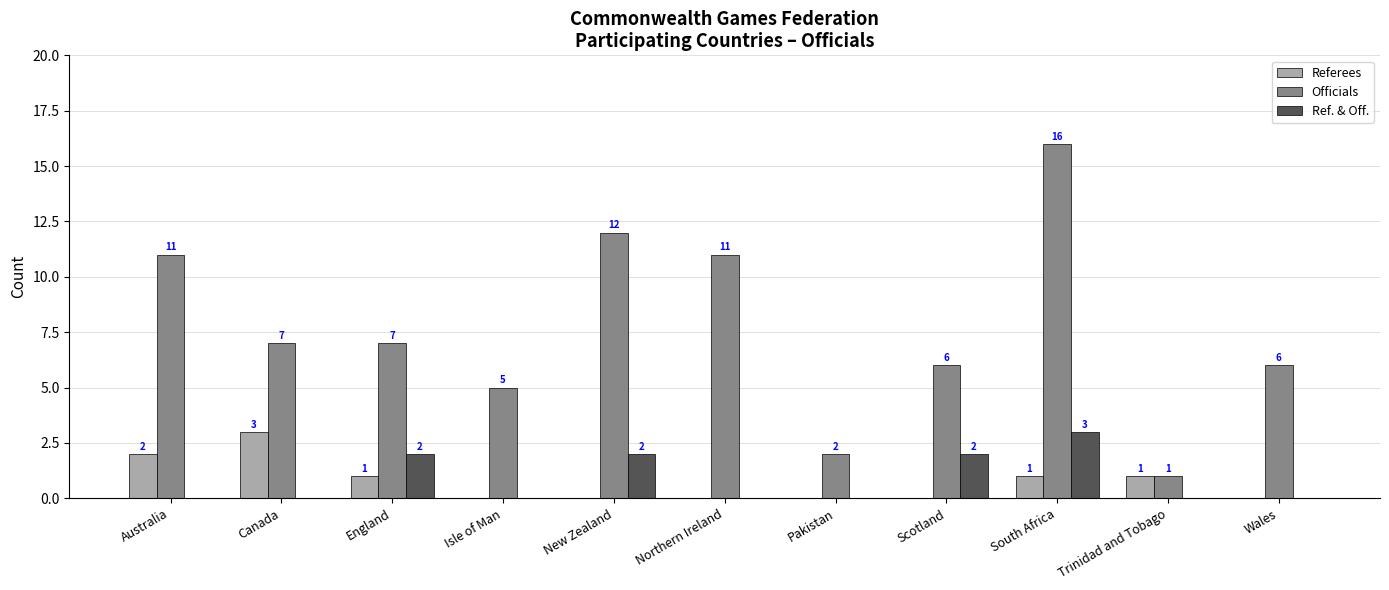

What is the highest value of the Ref. & Off. series?

3